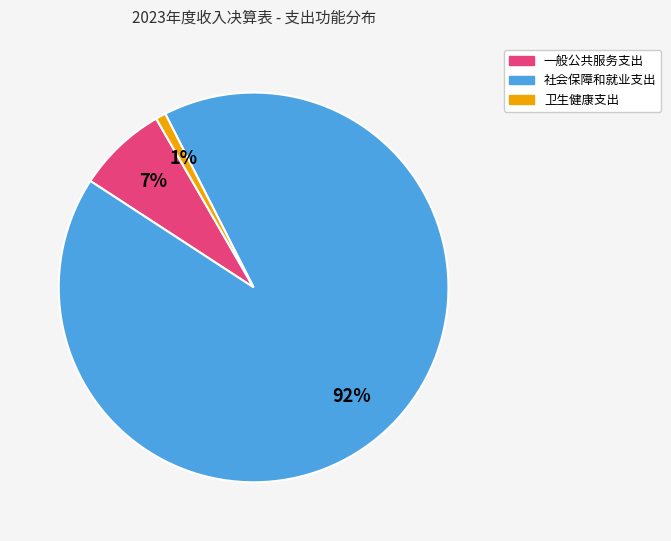

Between 社会保障和就业支出 and 卫生健康支出, which is larger?

社会保障和就业支出